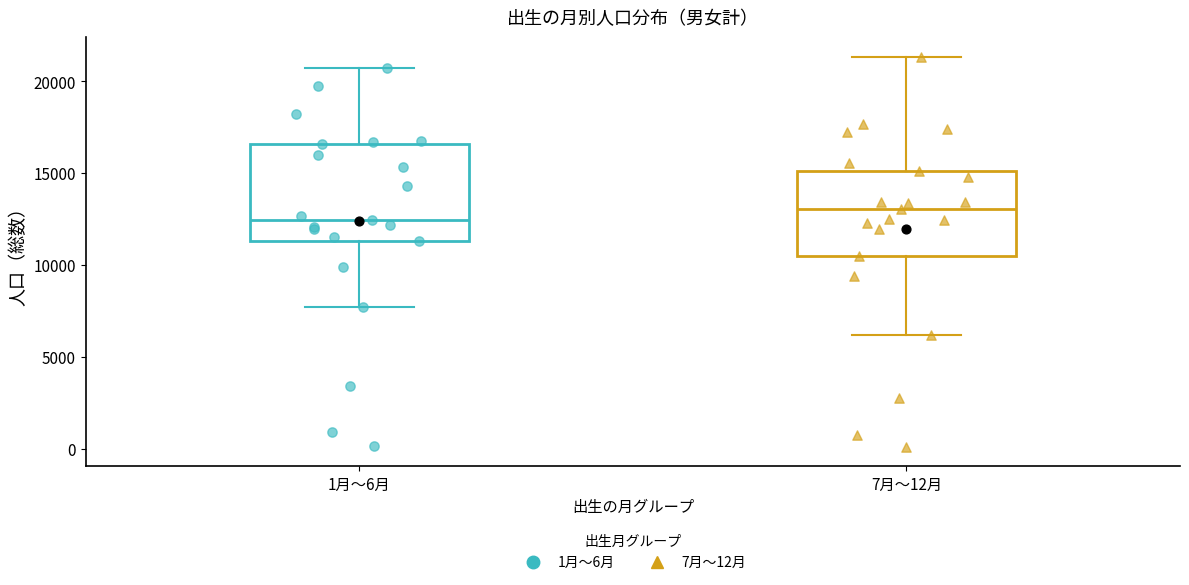

Reading left to right, read every box against the y-axis: the position of its median line, the range the box covers, and the ends of its whiskers. The values are not printed on the chart, so give them approximately, as read against the axis.

1月～6月: median 12500, box 11500 to 16500, whiskers 7500 to 20500
7月～12月: median 13000, box 10500 to 15000, whiskers 6000 to 21500